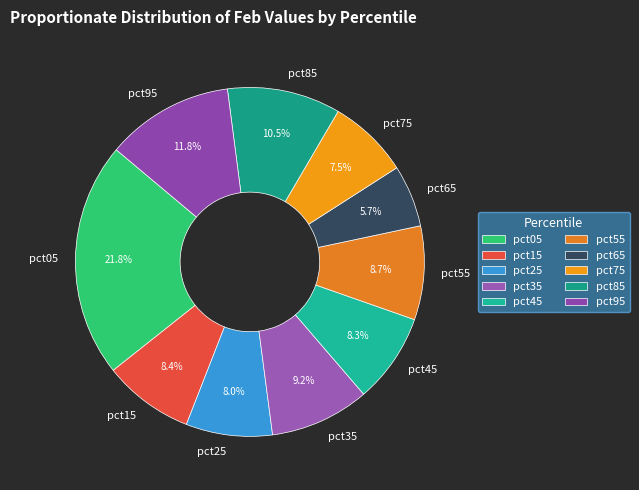

To the nearest percent, what percentage of the pie is pct55?

9%